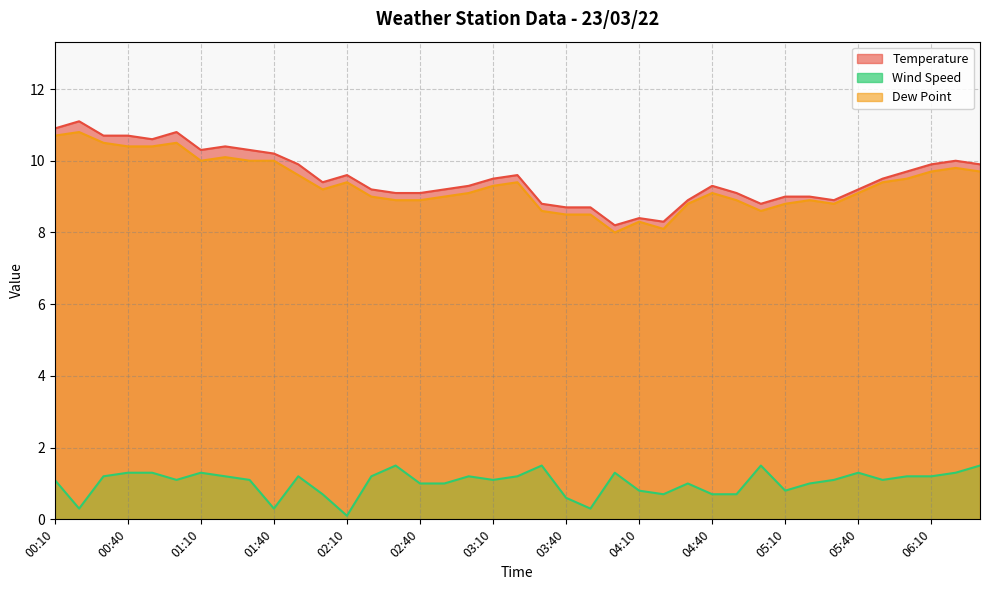

Which label corresponds to the smallest value in the chart?

02:10